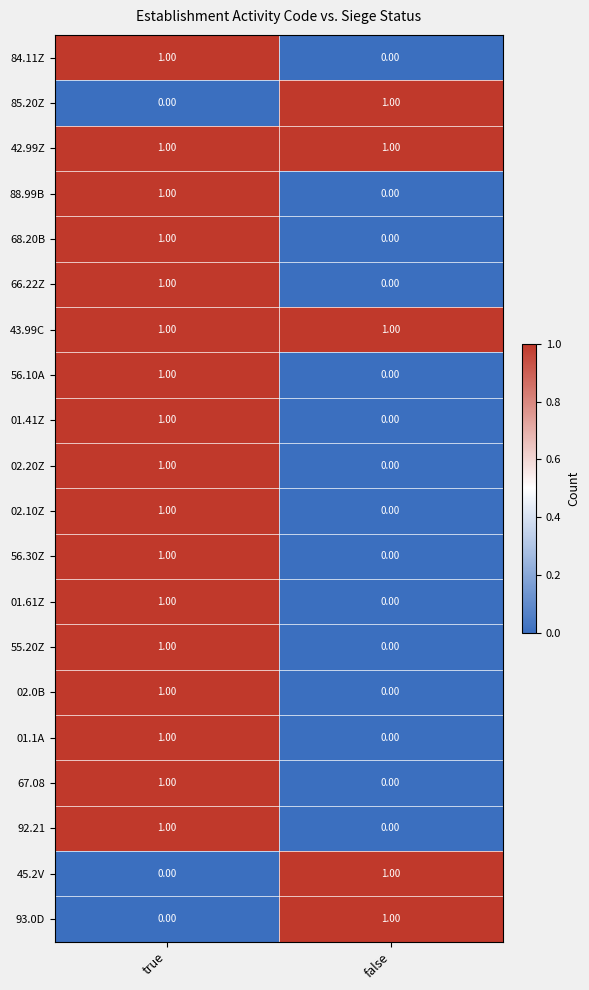

At which category is the sum across all series the highest?

true